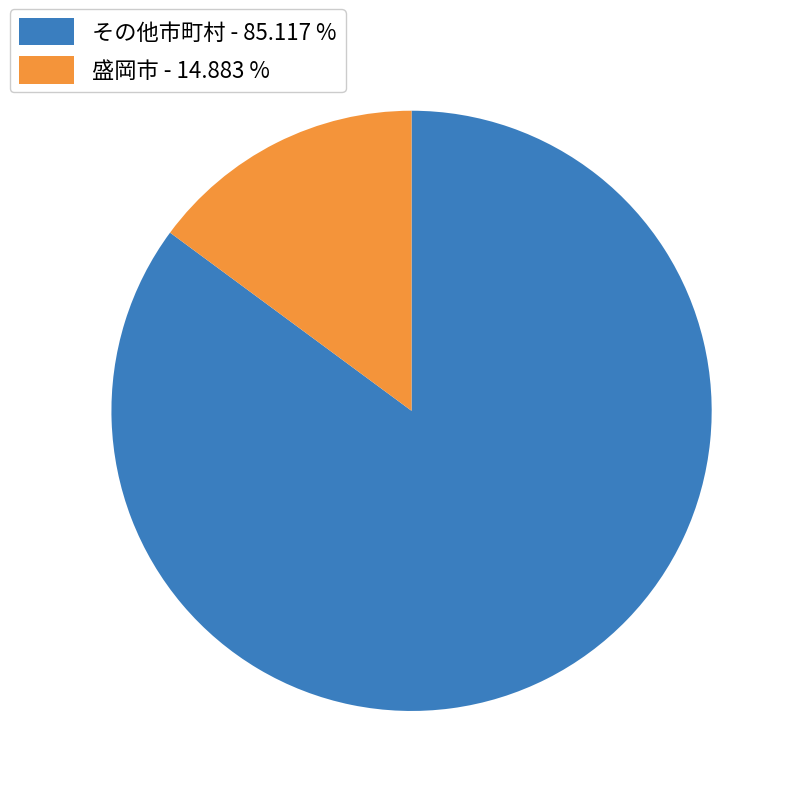

Which category has the smallest portion of the pie?

盛岡市 - 14.883 %